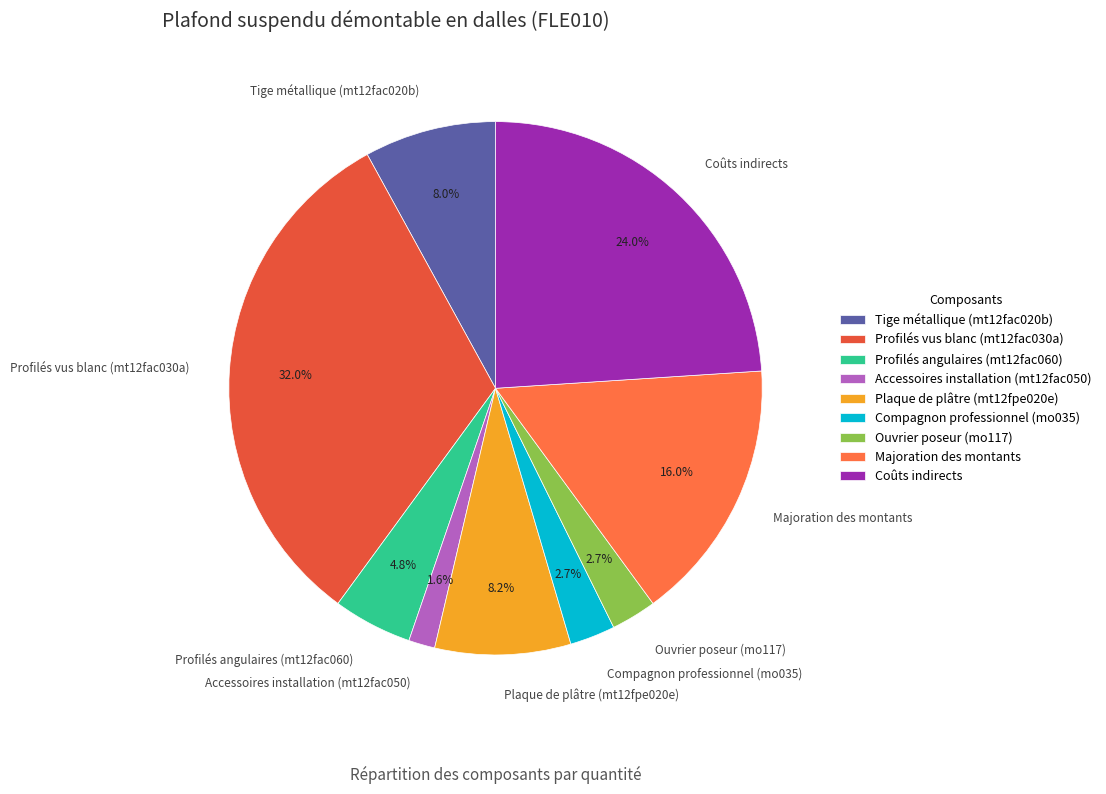

What is the total percentage of Profilés angulaires (mt12fac060) and Majoration des montants?

20.8%